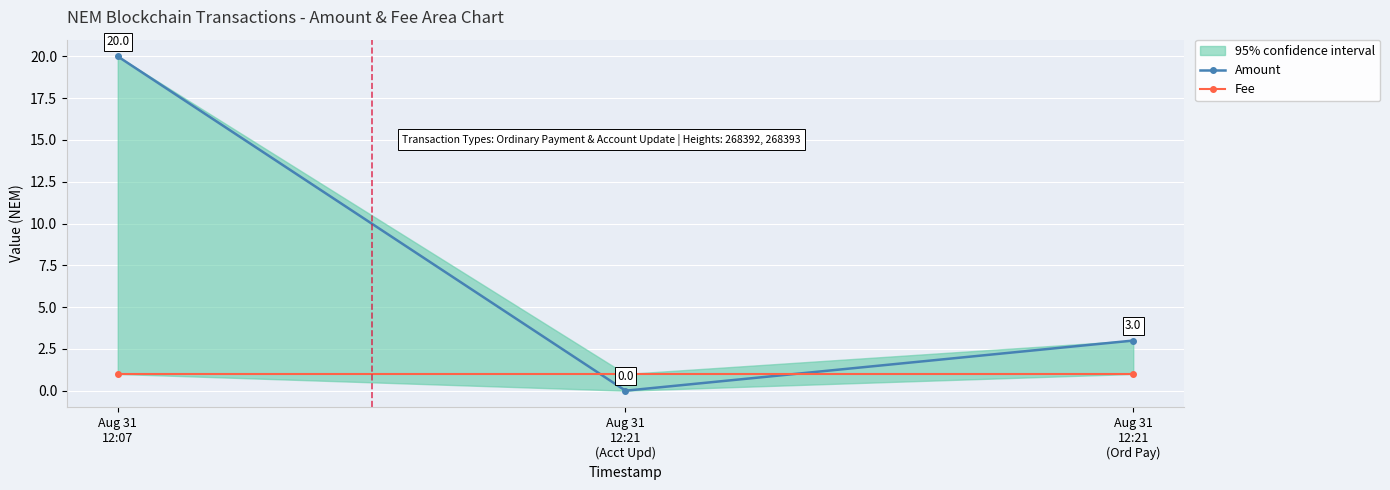

At which category does the chart reach its peak across all series?

Aug 31
12:07